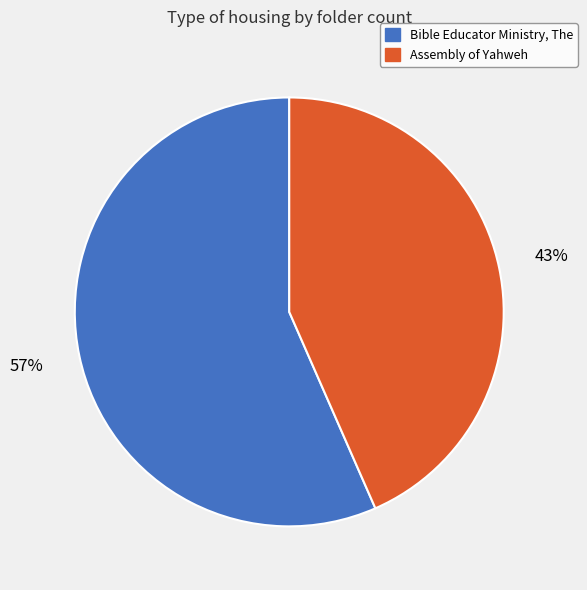

How many slices are in this pie chart?

2